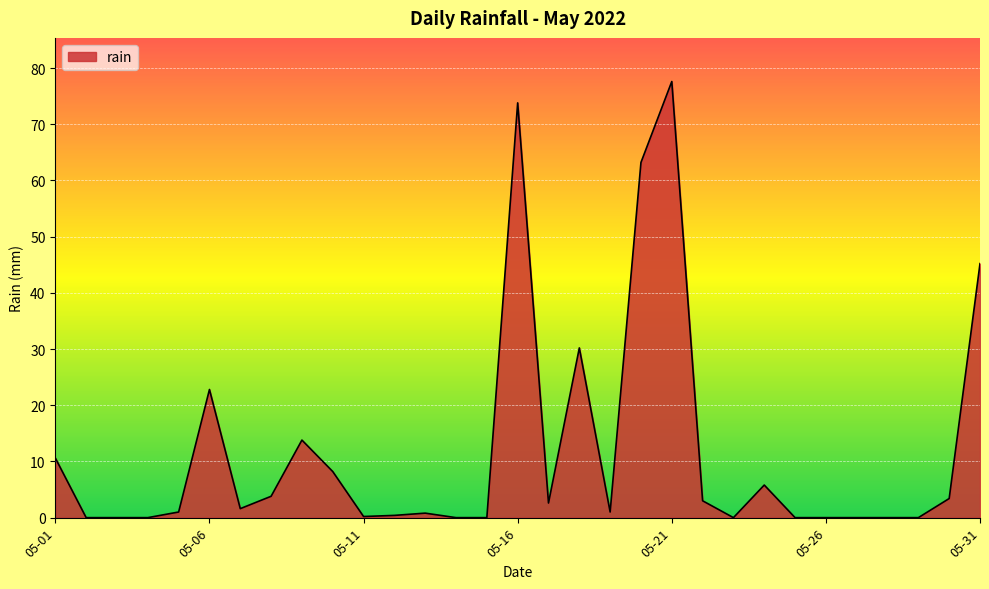

What is the maximum value shown in the chart?

77.6